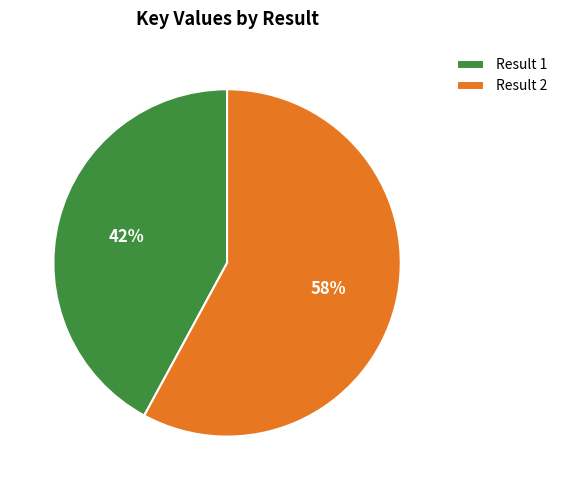

To the nearest percent, what is the difference between the largest and smallest slice percentages?

16%